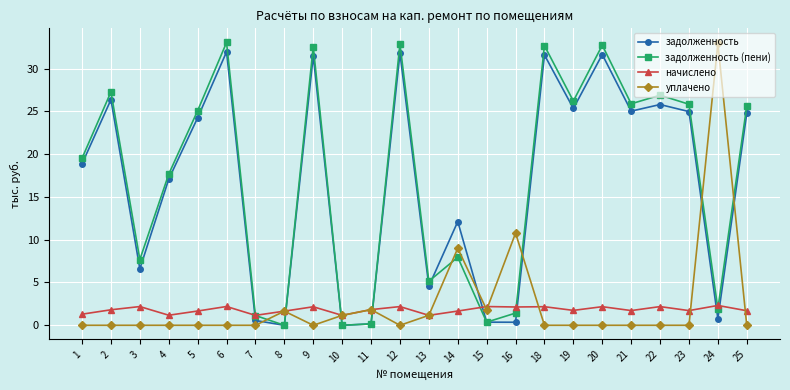

What is the value of the уплачено point at the 10th from the left?

1.2